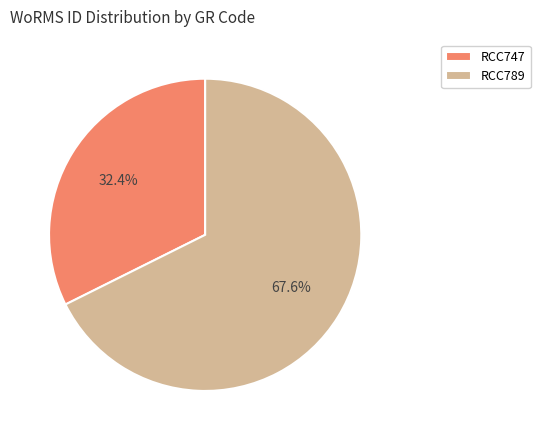

Between RCC747 and RCC789, which is larger?

RCC789